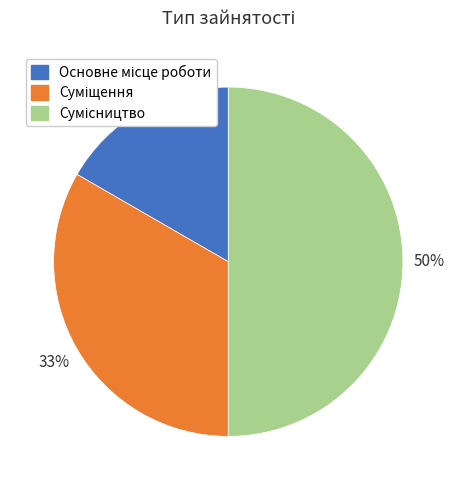

To the nearest percent, what is the difference between the largest and smallest slice percentages?

33%